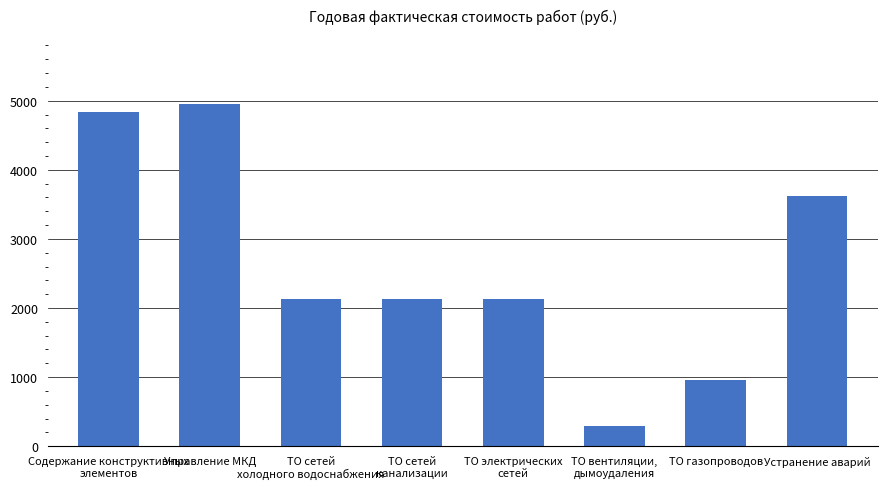

What is the change in value from Управление МКД to ТО сетей
канализации?

-2826.8